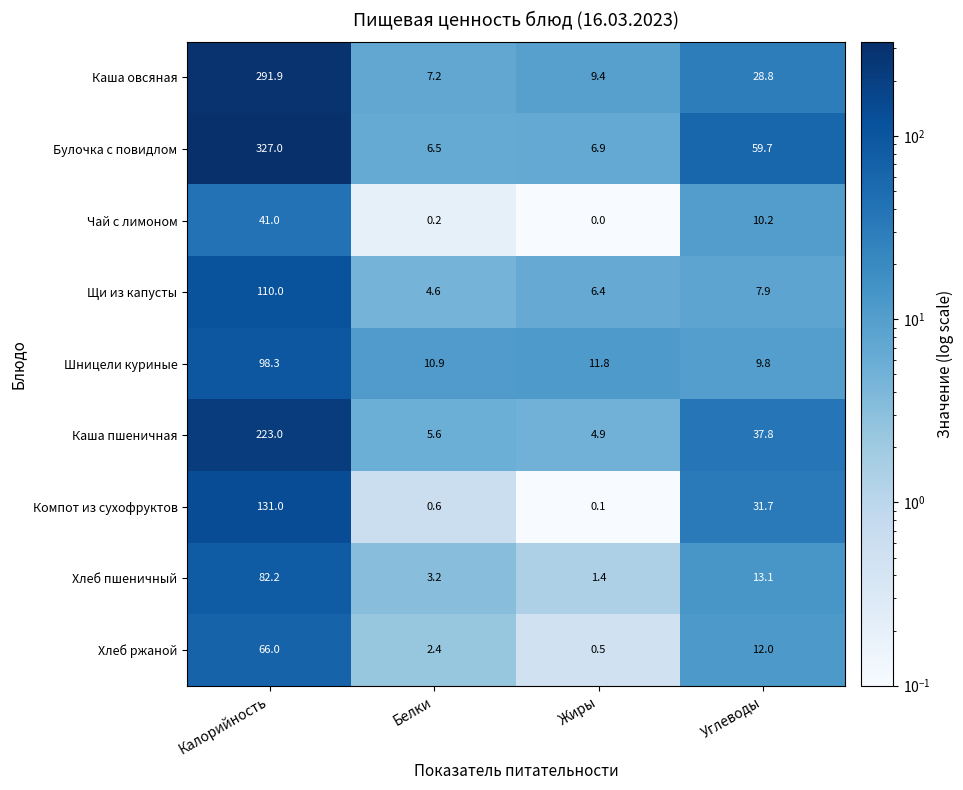

The Хлеб ржаной series shows 2.4 at Белки. True or false?

True